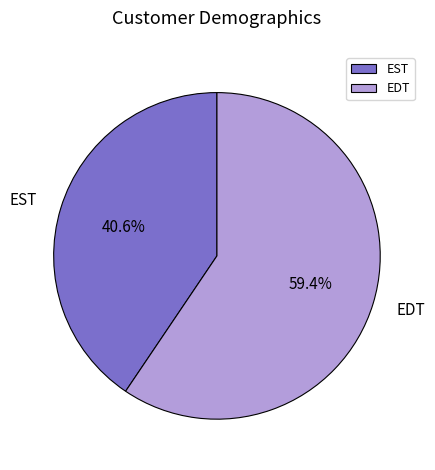

Rank the categories by value from highest to lowest.

EDT, EST